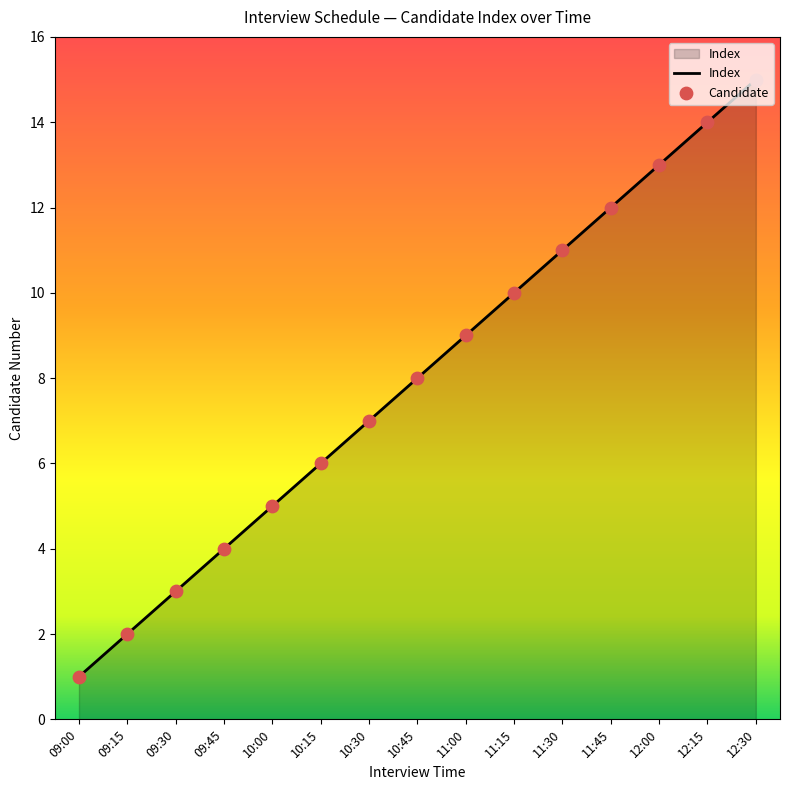

Between 10:45 and 11:30, which is larger?

11:30